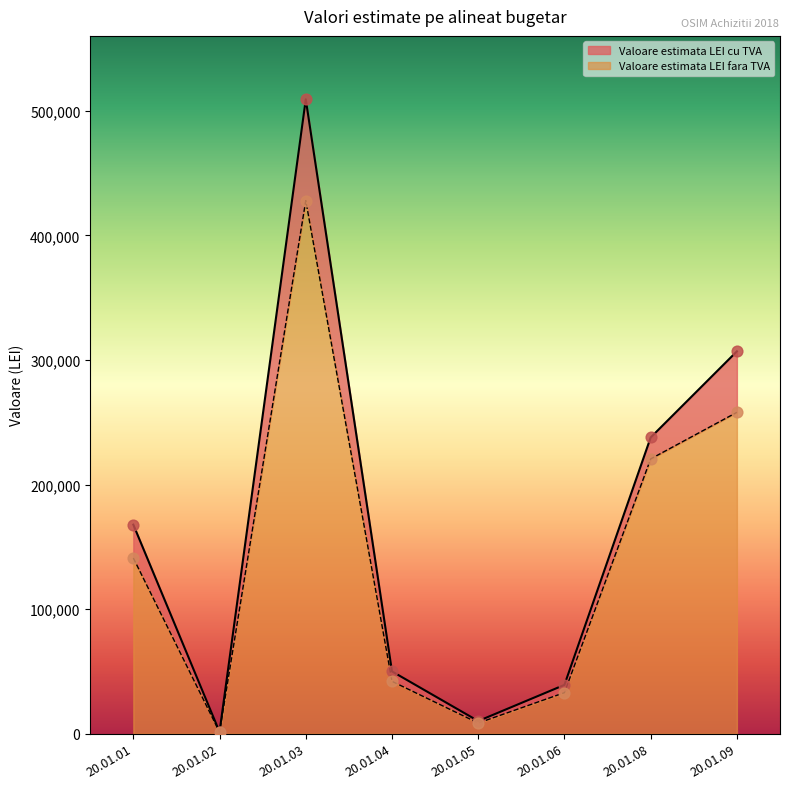

Which series reaches the maximum Y coordinate?

Valoare estimata LEI cu TVA